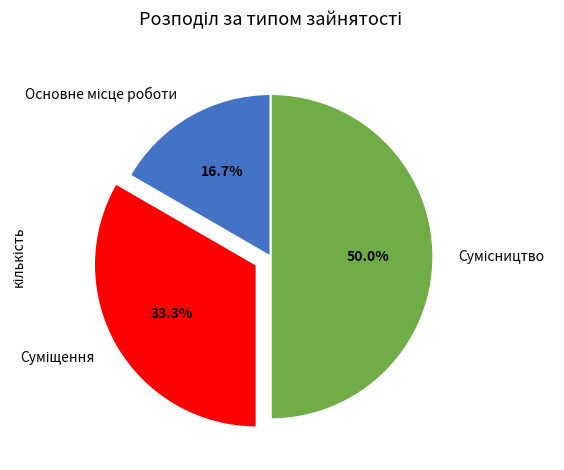

Count the number of slices in the pie.

3